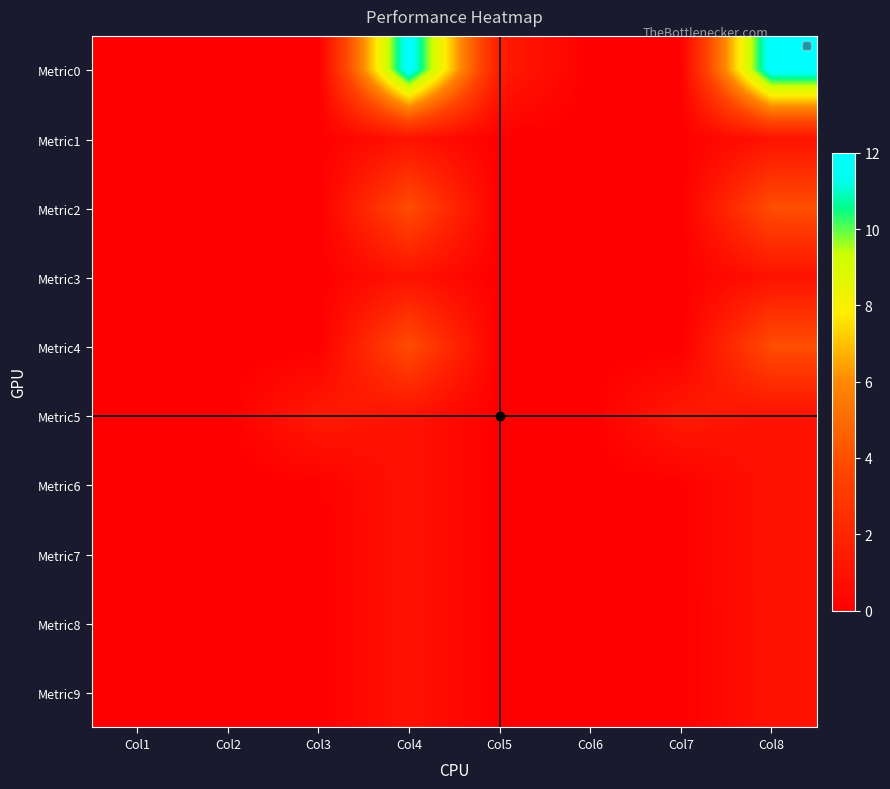

Count the number of data series in this chart.

10